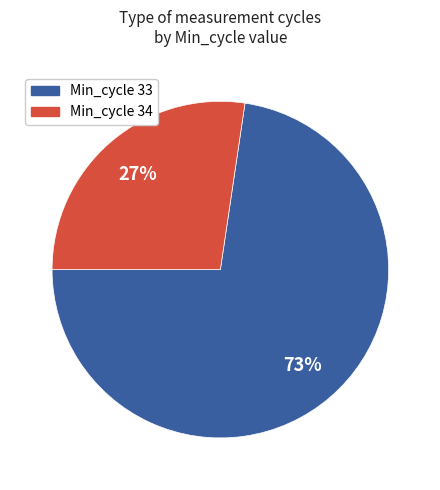

To the nearest percent, what is the average slice percentage?

50%